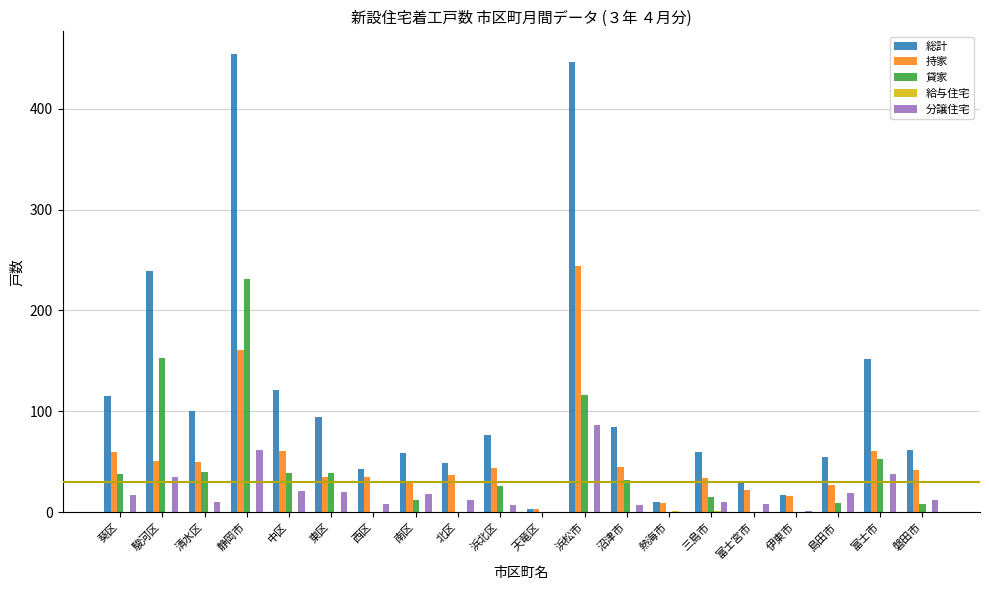

What is the maximum value shown in the chart?

454